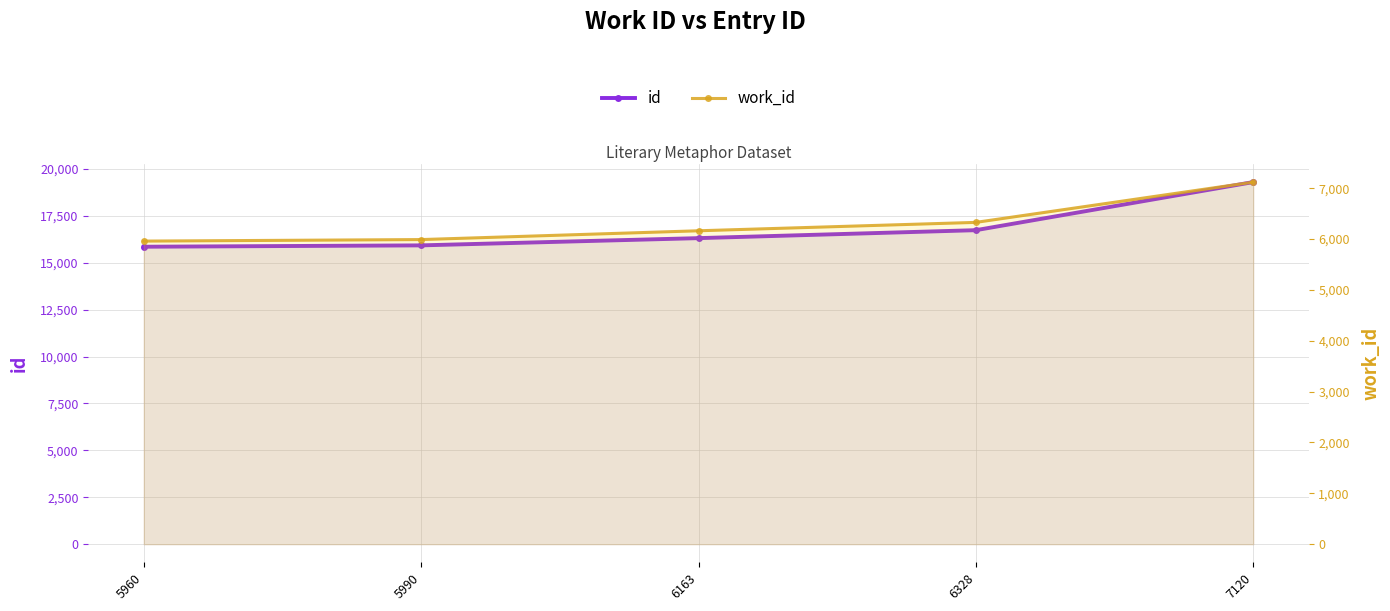

True or false: work_id and id cross at least once.

False